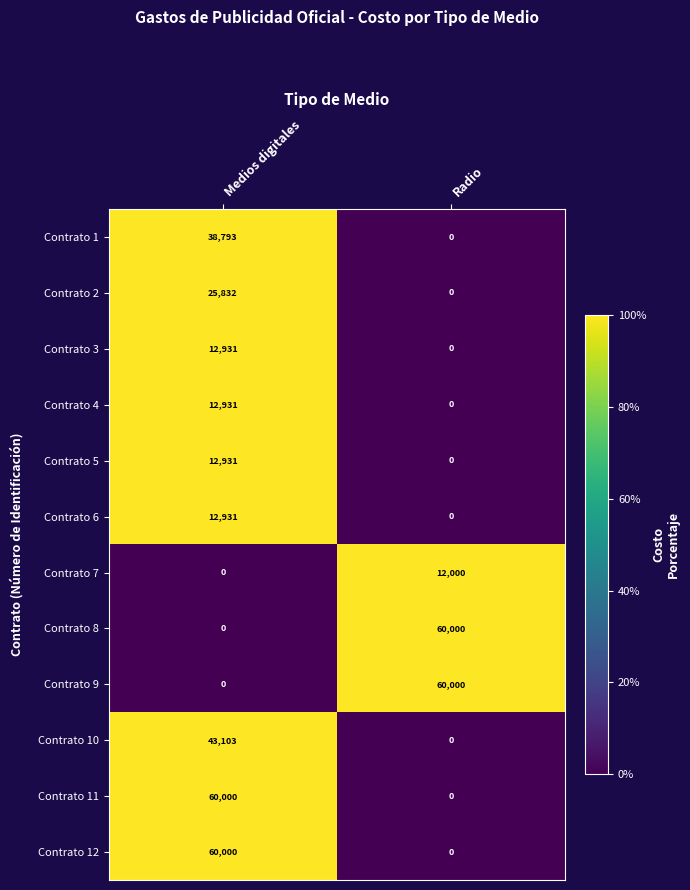

What is the spread (max minus min) of values at Medios digitales?

60000